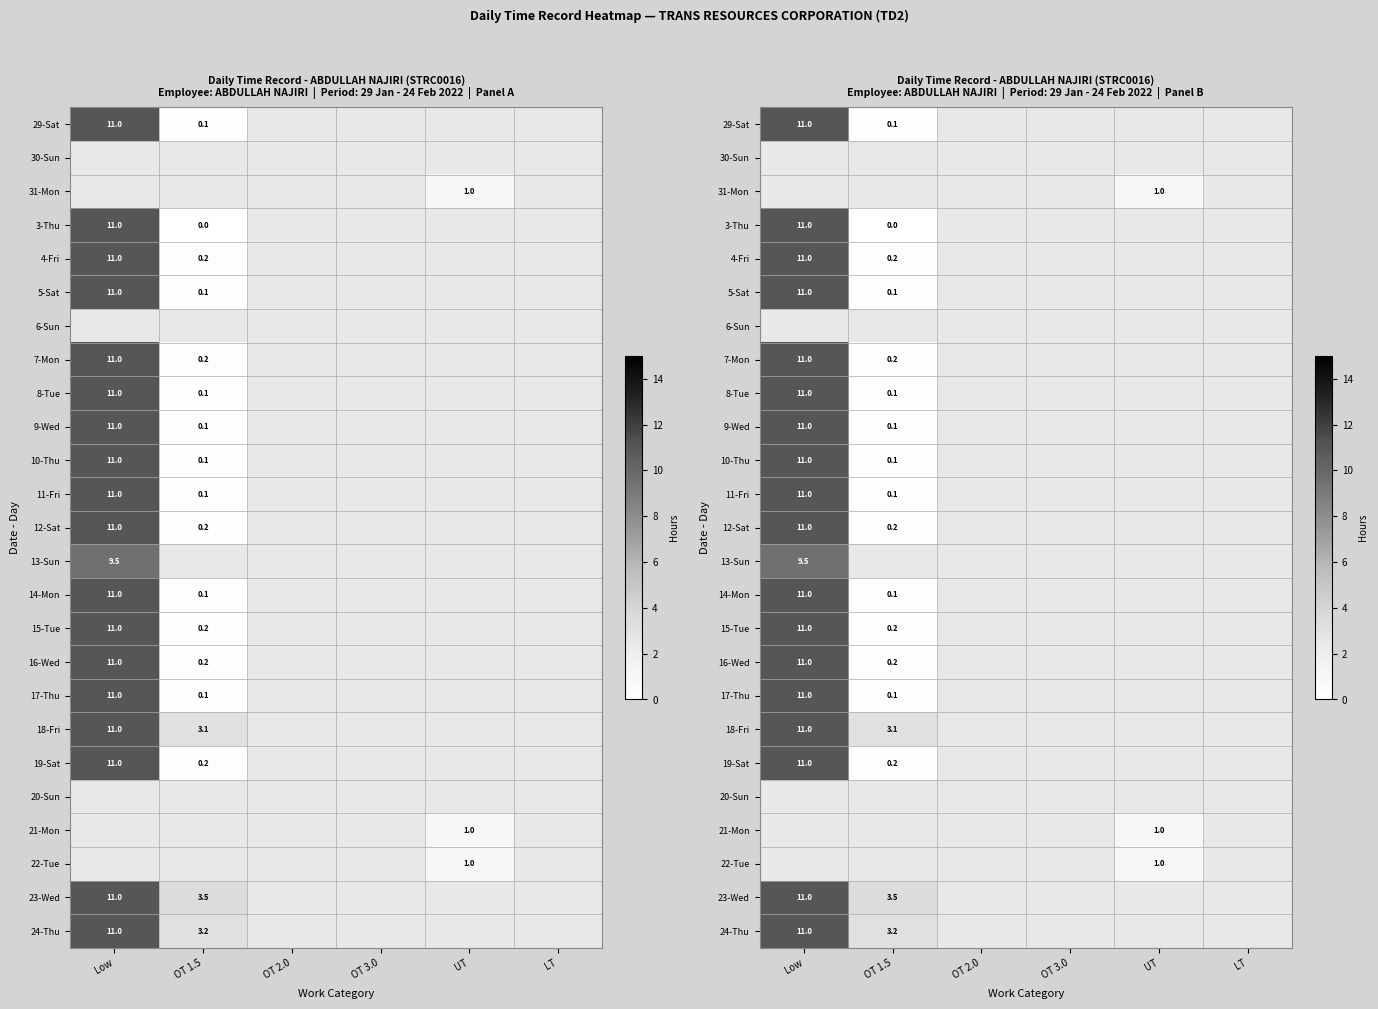

How many distinct data groups are displayed?

25